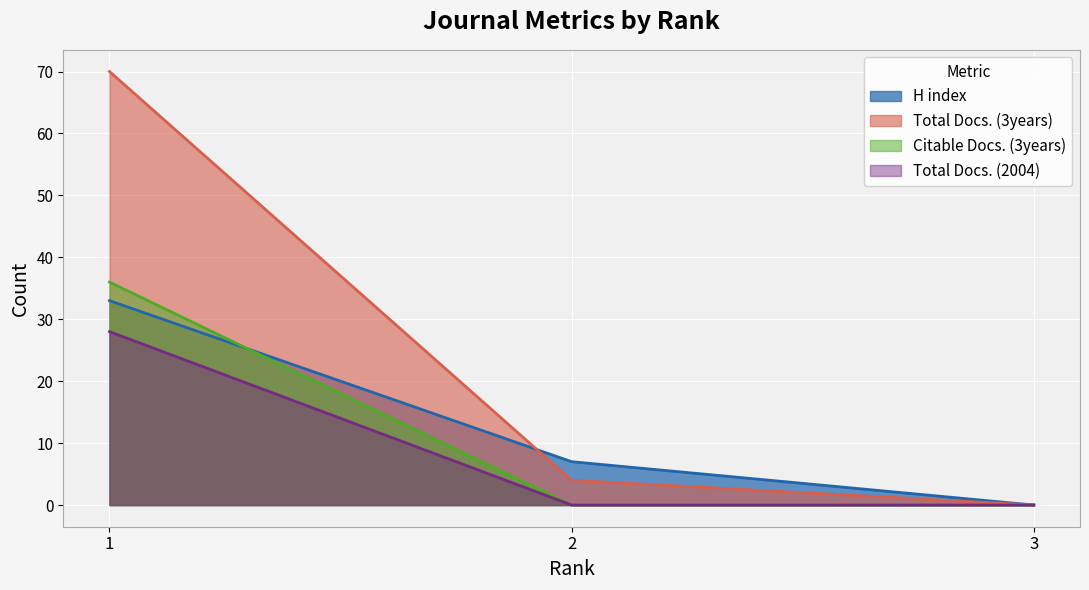

Does the chart display data point markers on the line(s)?

No